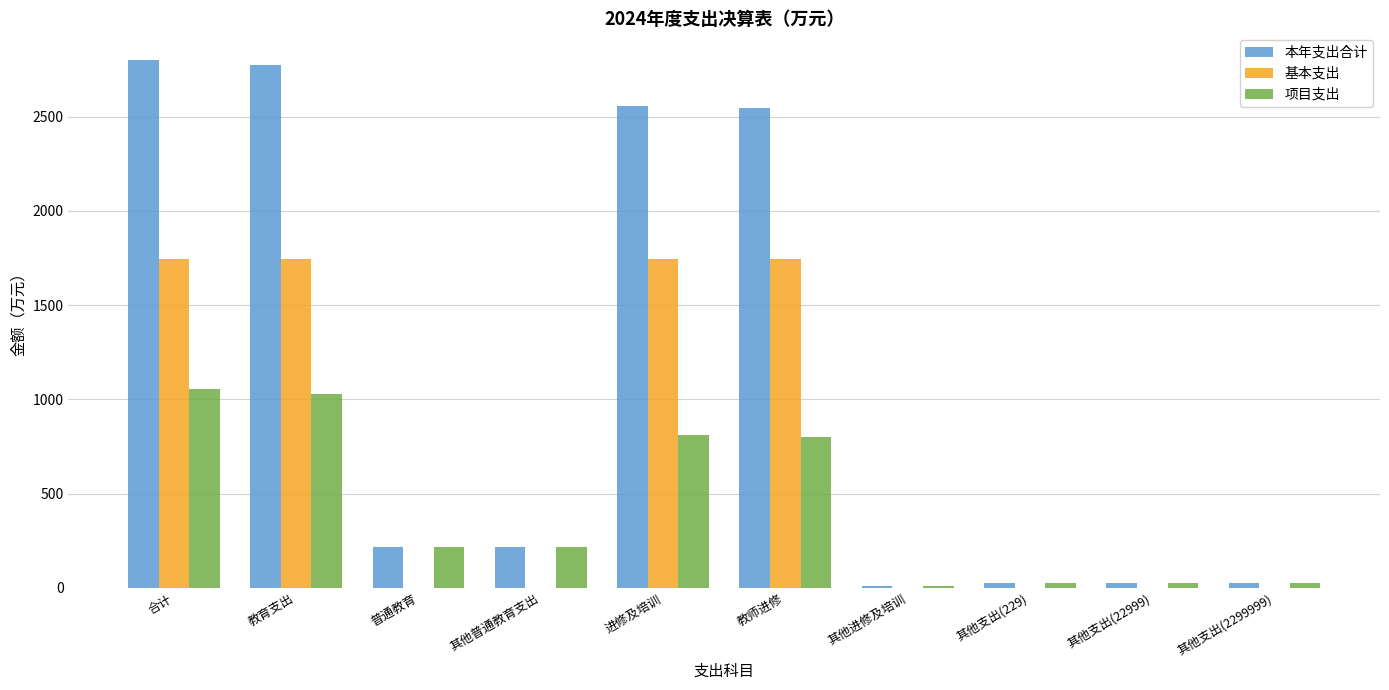

What is the difference between the 本年支出合计 values at 进修及培训 and 教育支出?

218.0